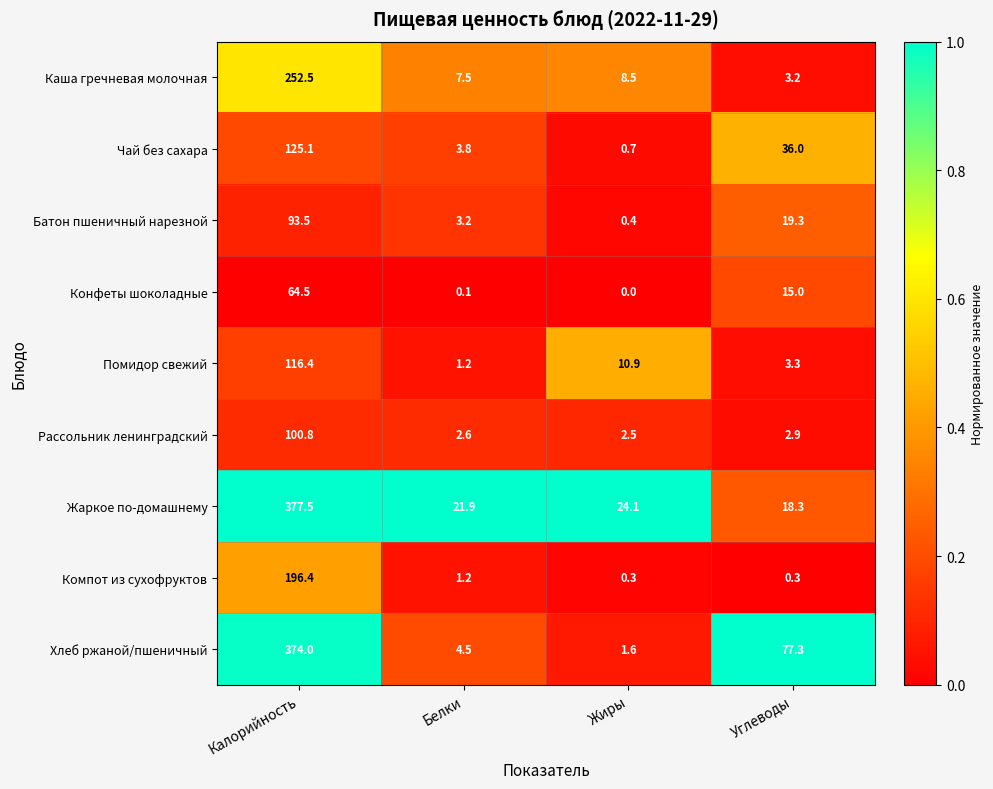

The value of Жаркое по-домашнему at Белки is 9.9. True or false?

False